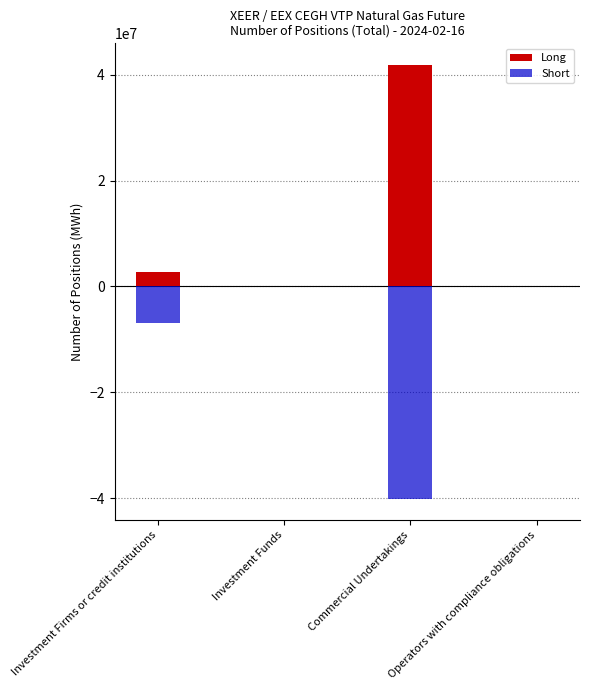

Reading left to right, what are all the values shown in this chart?

Long: 2754295	0	41865624	0
Short: -6839314	0	-40089346	0